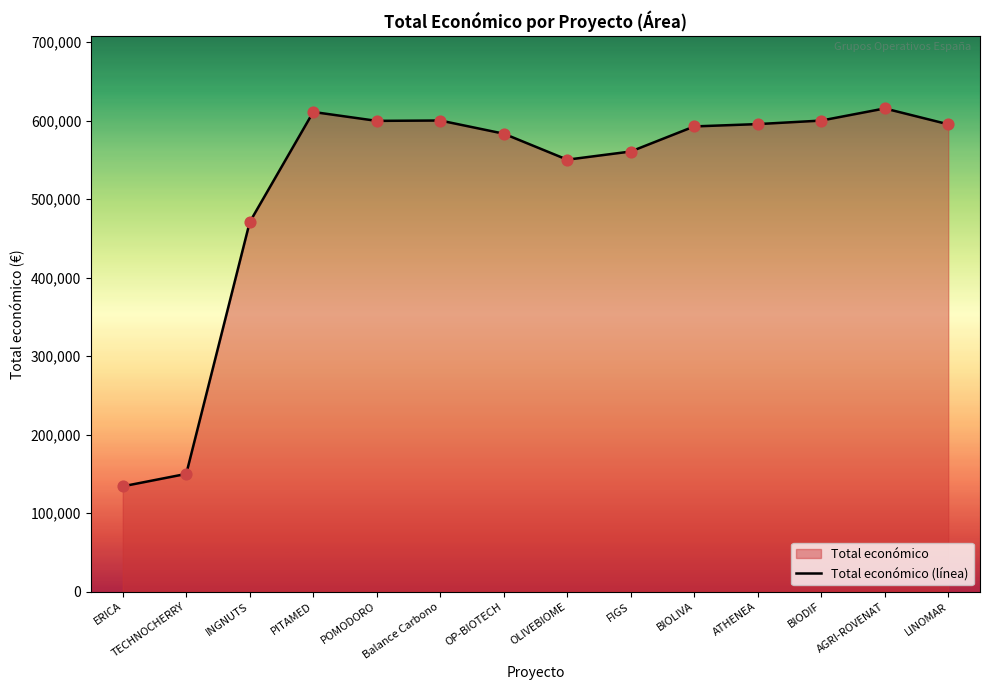

Approximately how many times larger is the value at INGNUTS compared to POMODORO?

0.8